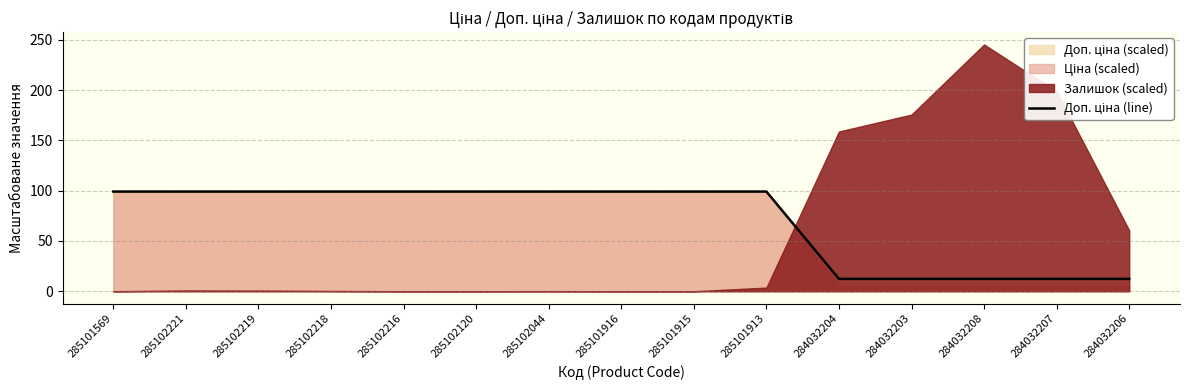

How many values are below 99?

5